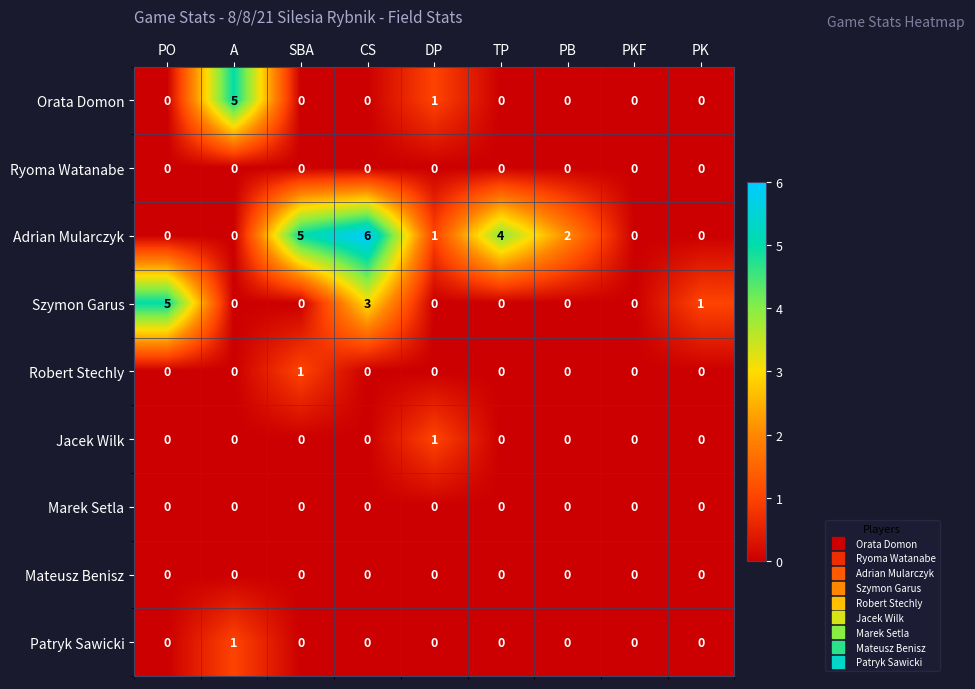

What is the maximum value for Adrian Mularczyk?

6